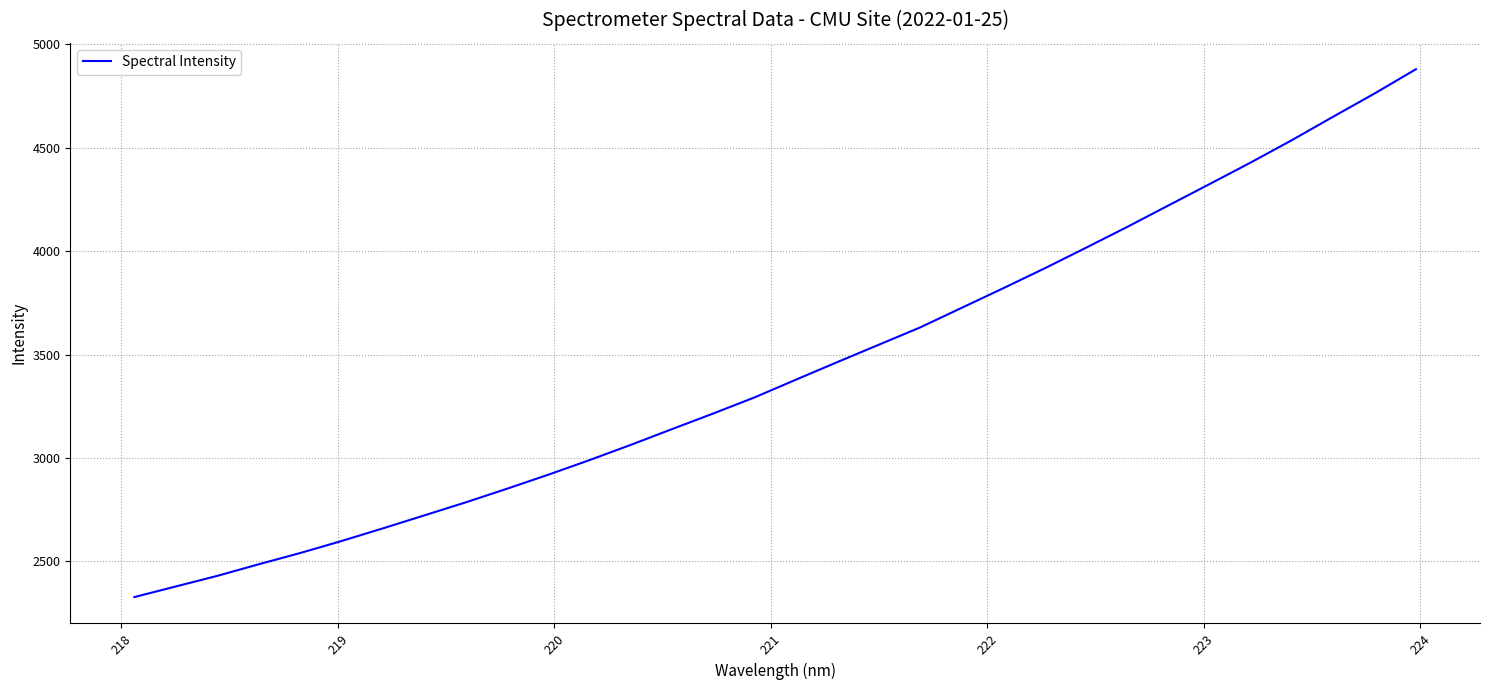

What is the difference between the maximum and minimum values?

2552.8